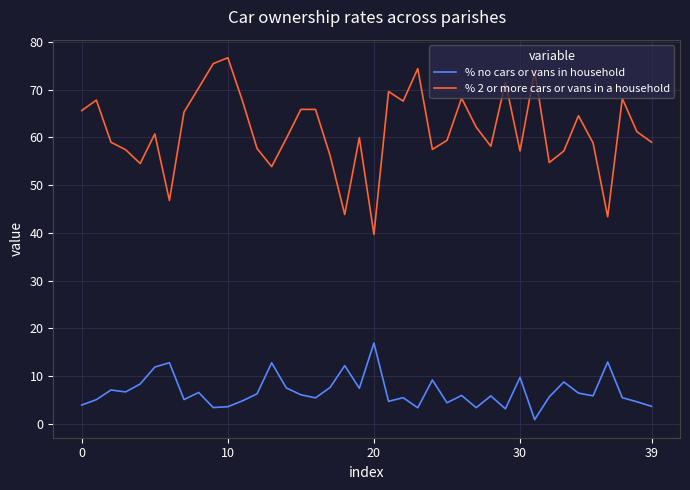

True or false: % 2 or more cars or vans in a household and % no cars or vans in household cross at least once.

False